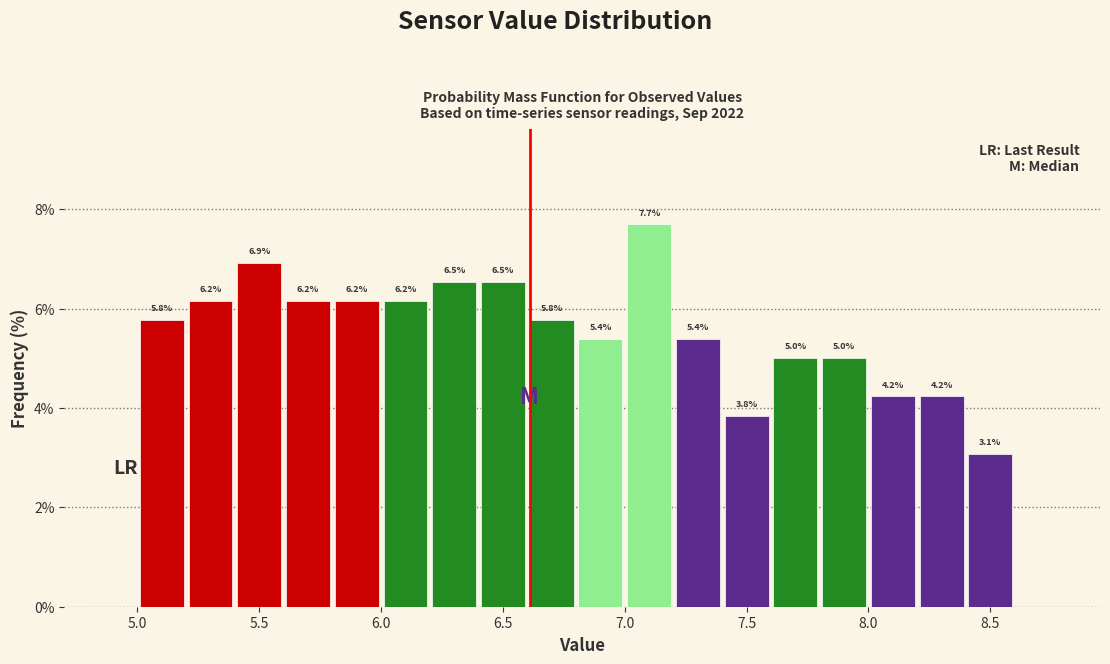

How tall is the bar that spans 8.4 to 8.6 on the x-axis?

3.1